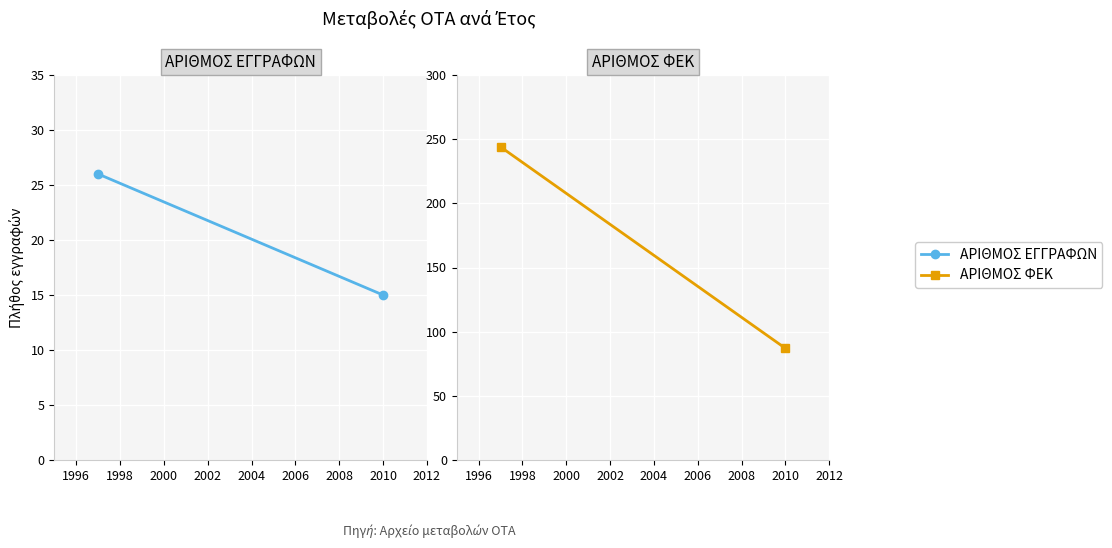

How many lines are shown in the chart?

2